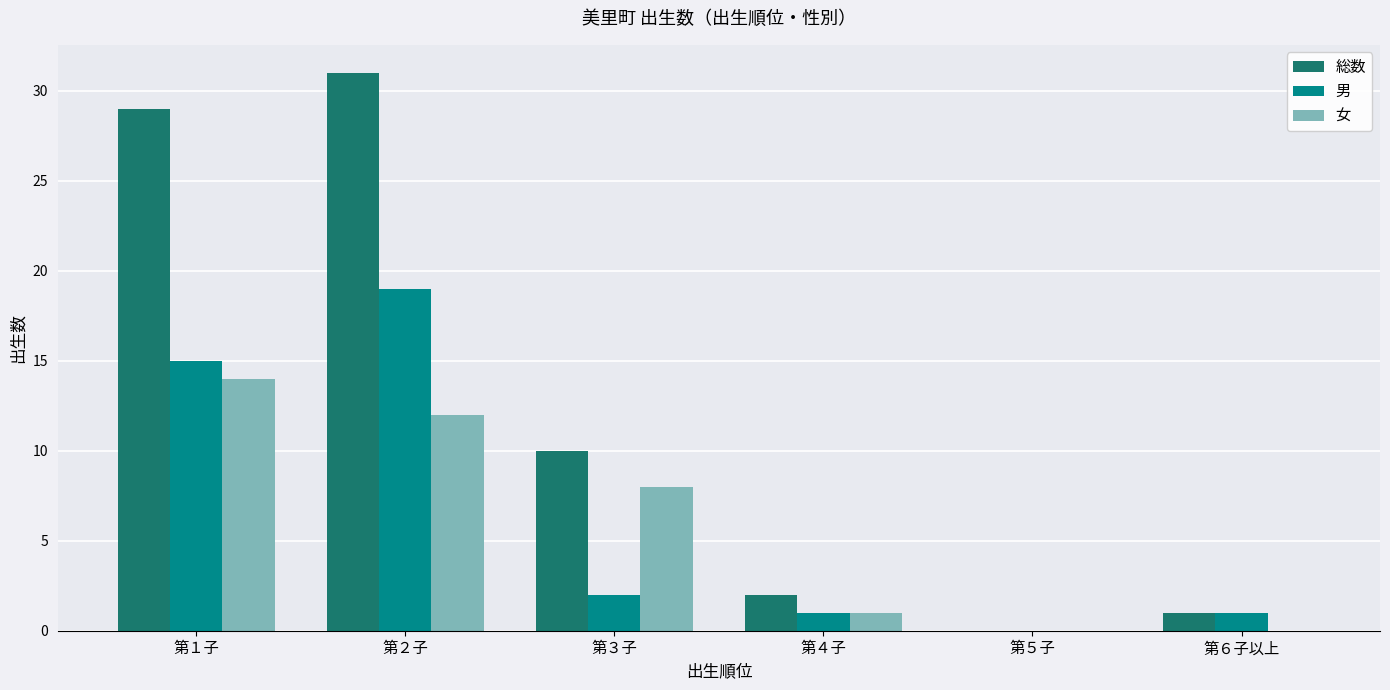

The 女 series shows 7 at 第１子. True or false?

False